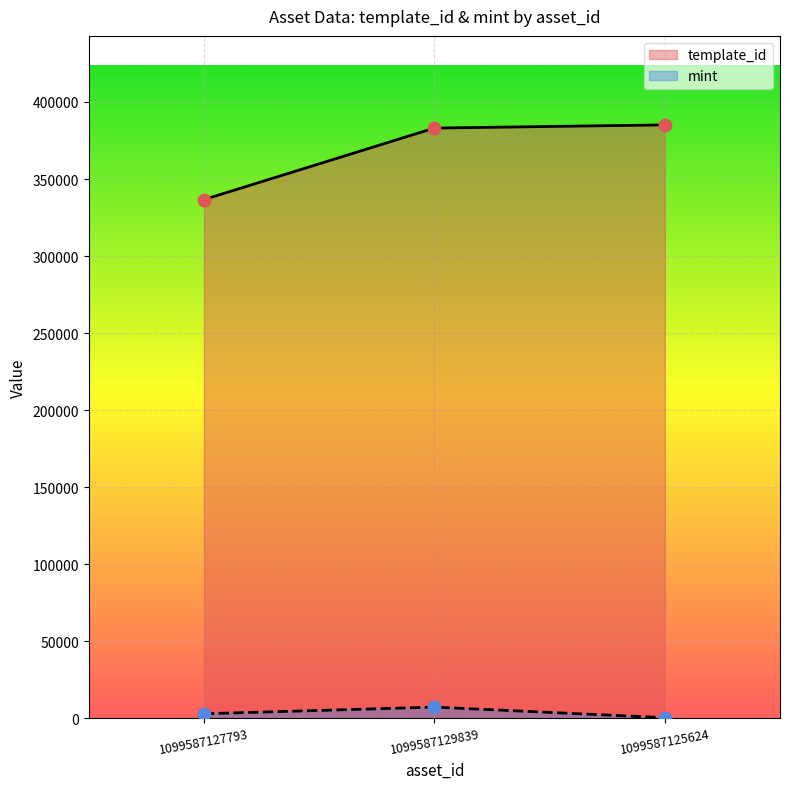

At how many categories does at least one series exceed 264796?

3